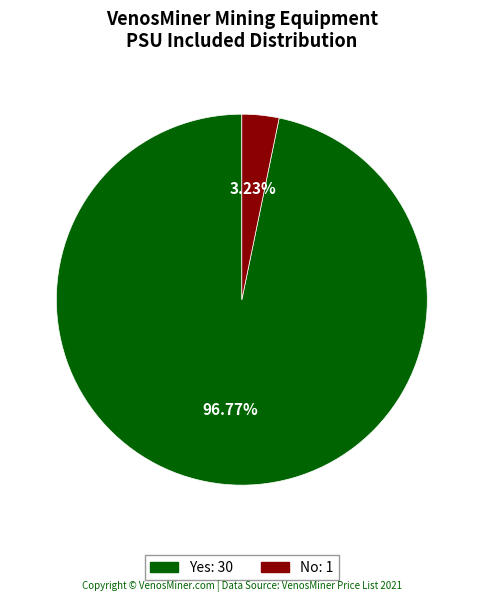

Rank the categories by value from highest to lowest.

Yes, No